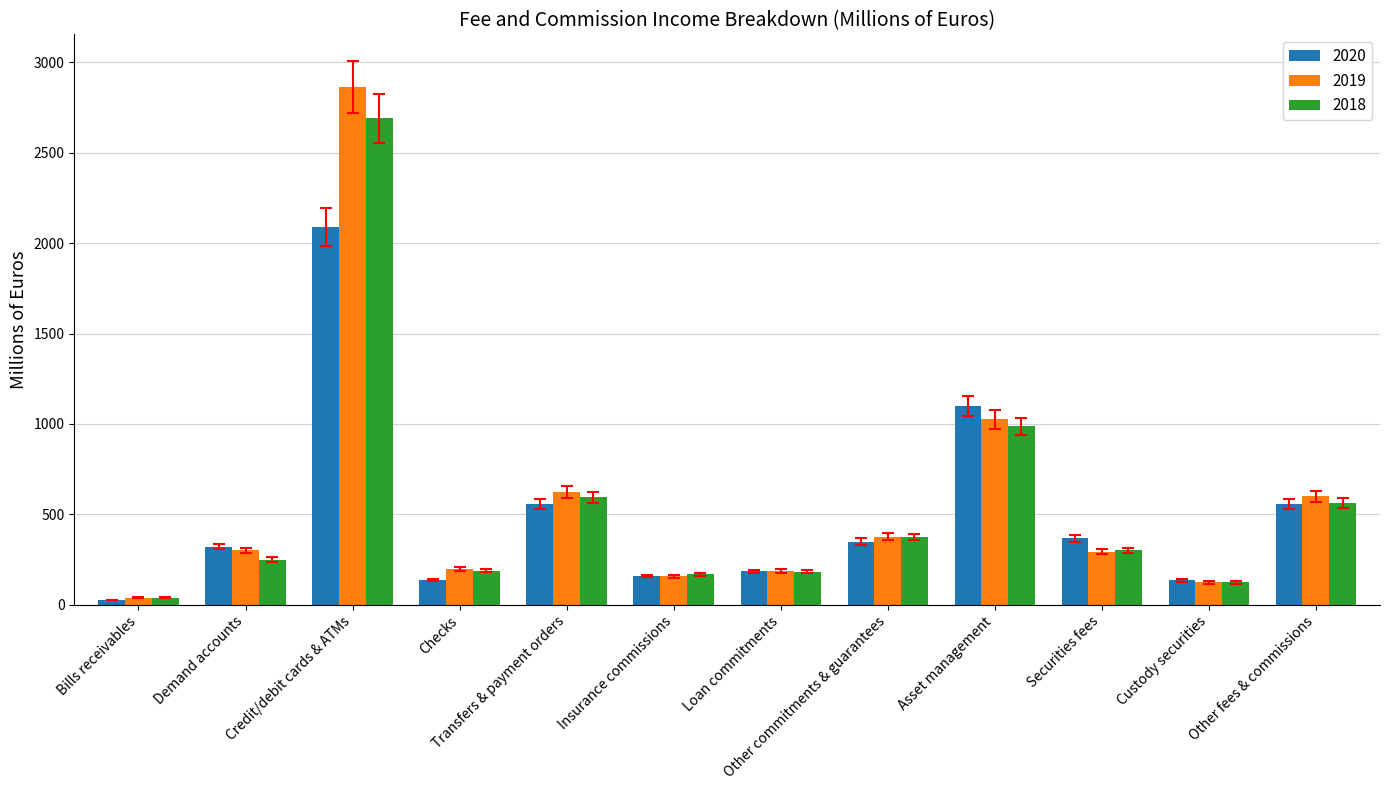

What is the average value of the 2018 series?

538